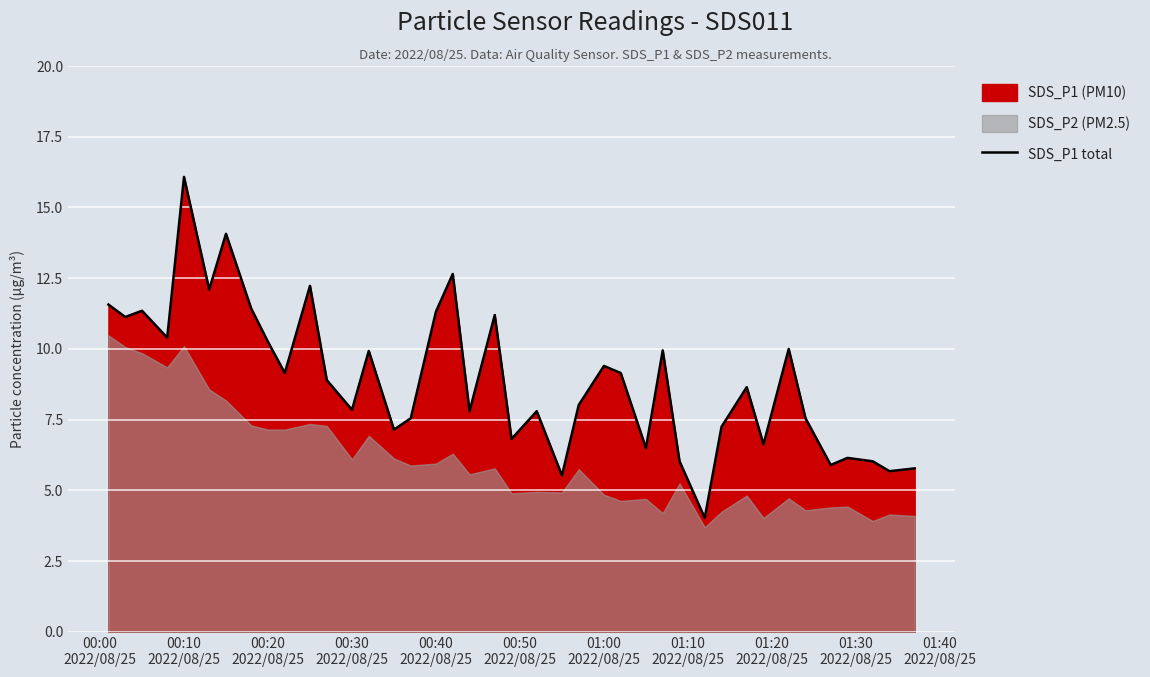

What is the highest value of the SDS_P1 total series?

16.1